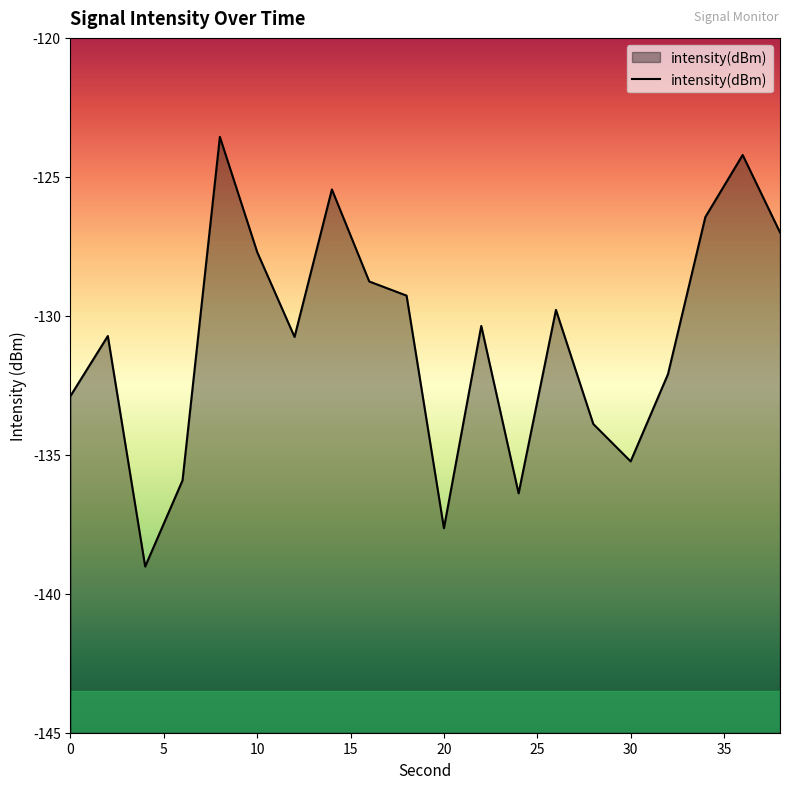

What is the minimum value shown in the chart?

-139.0